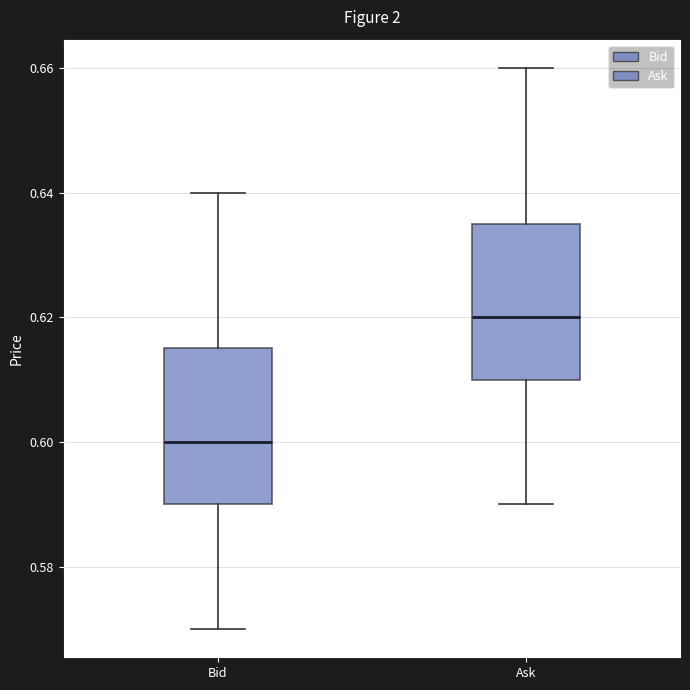

Which box has the lowest median line?

Bid